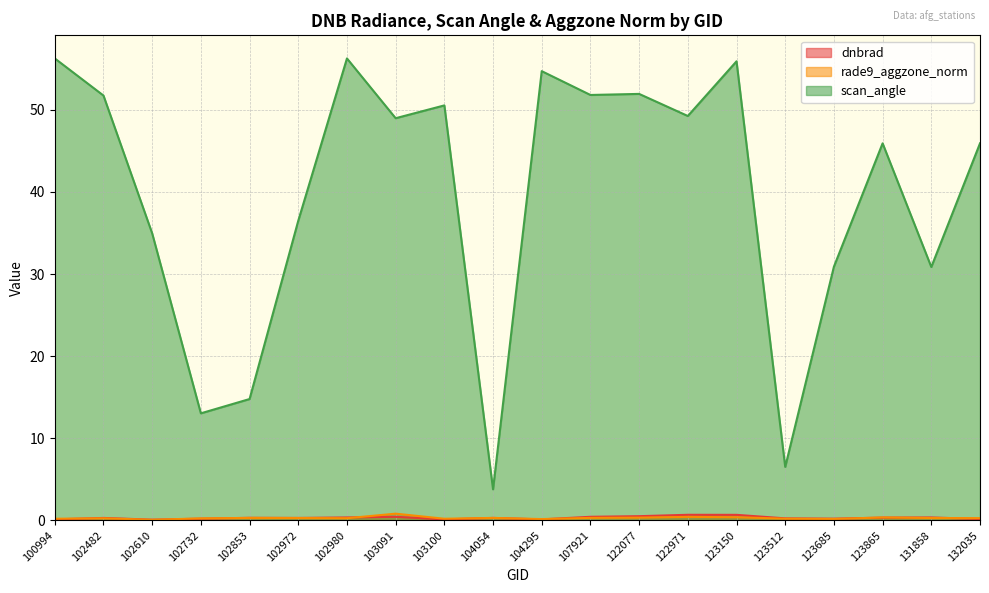

What is the approximate value of dnbrad at 104054?

0.3